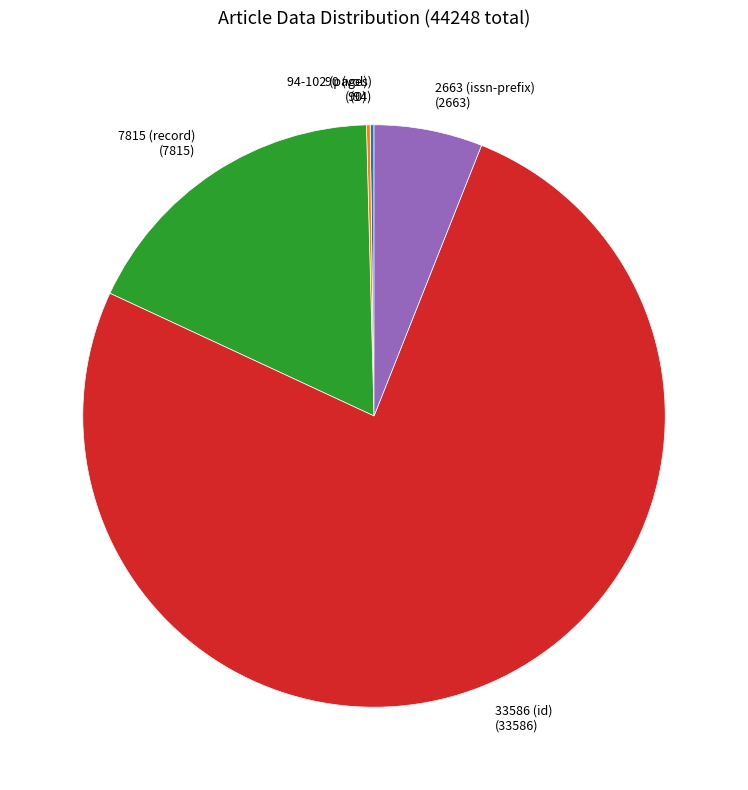

The 7815 (record) slice represents 18% of the pie. True or false?

True